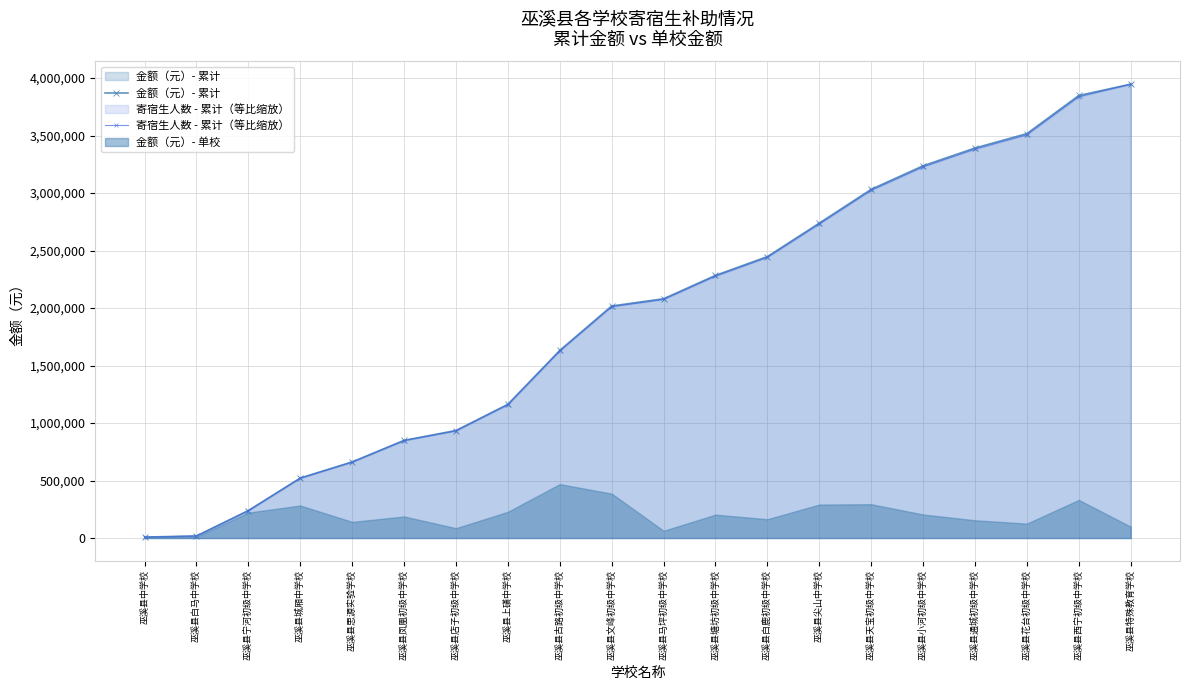

Where does the 寄宿生人数 - 累计（等比缩放） series first go above 2075139?

巫溪县马坪初级中学校